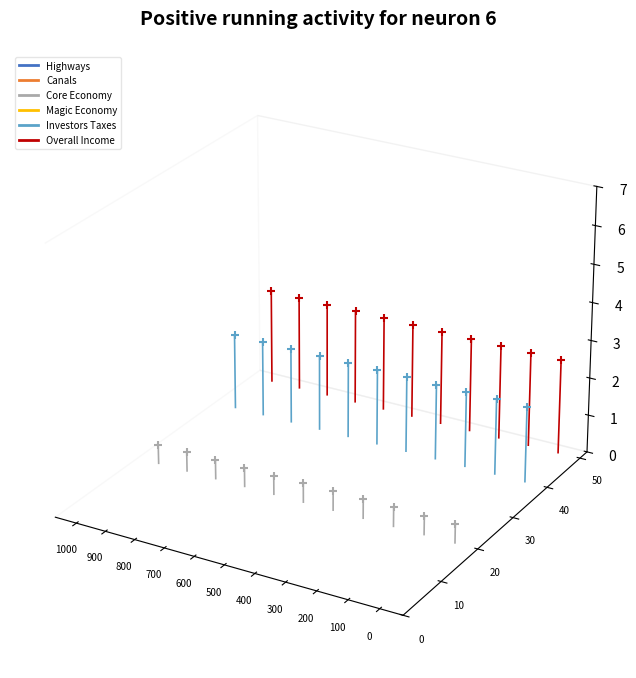

Which series contains the lowest Y value?

Core Economy